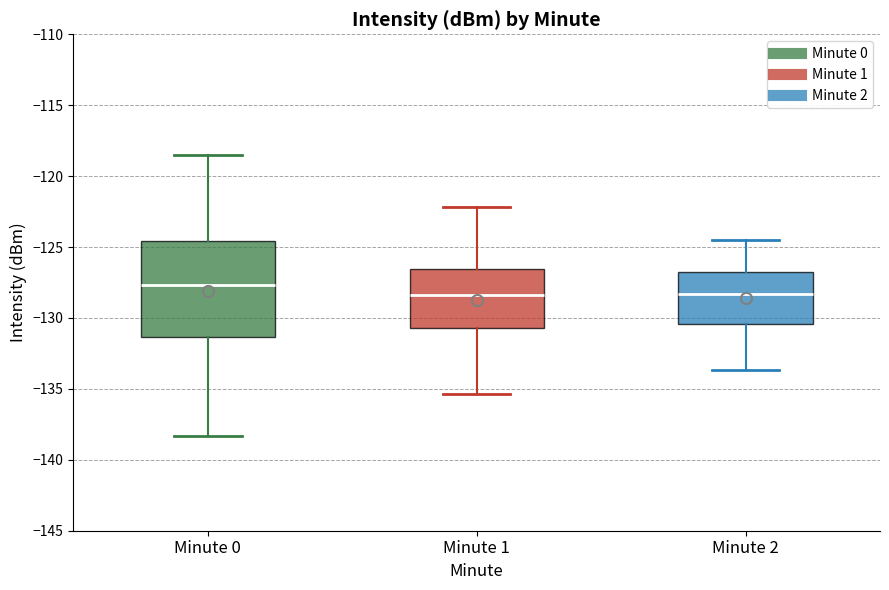

Which box is the tallest, from its lower edge to its upper edge?

Minute 0